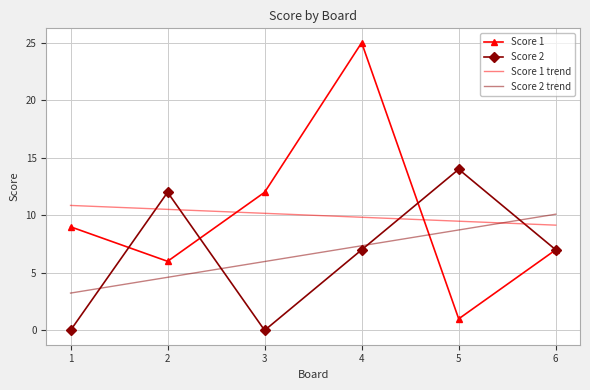

What is the average value of the Score 1 trend series?

10.0